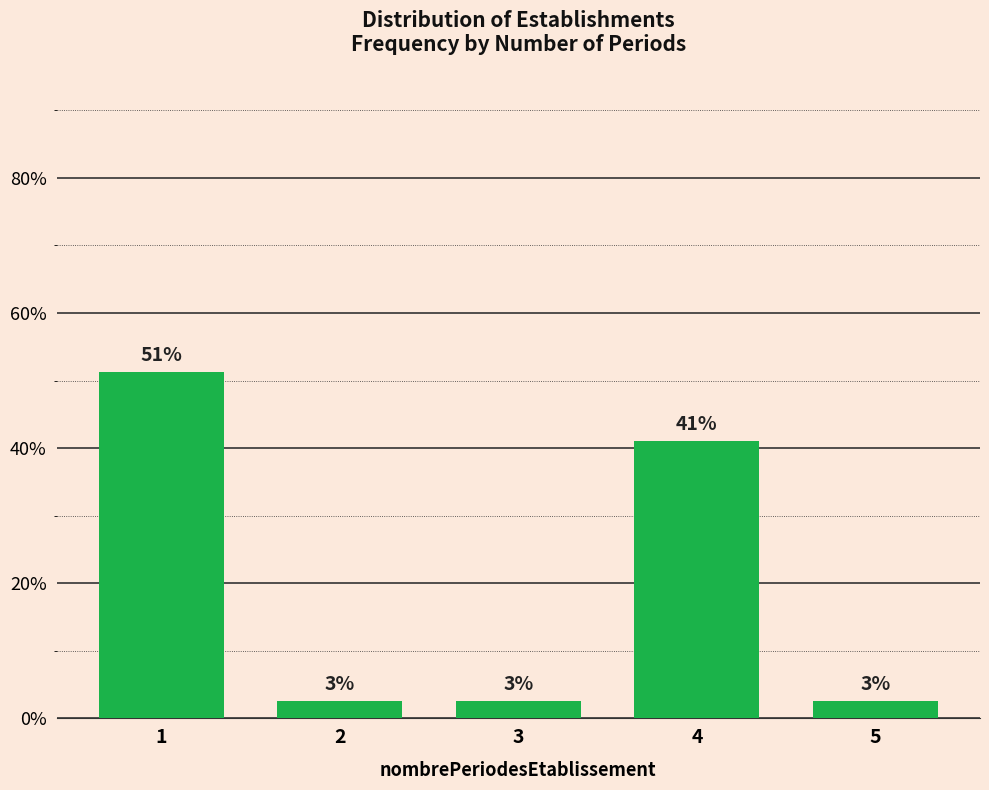

Are the bars horizontal?

No